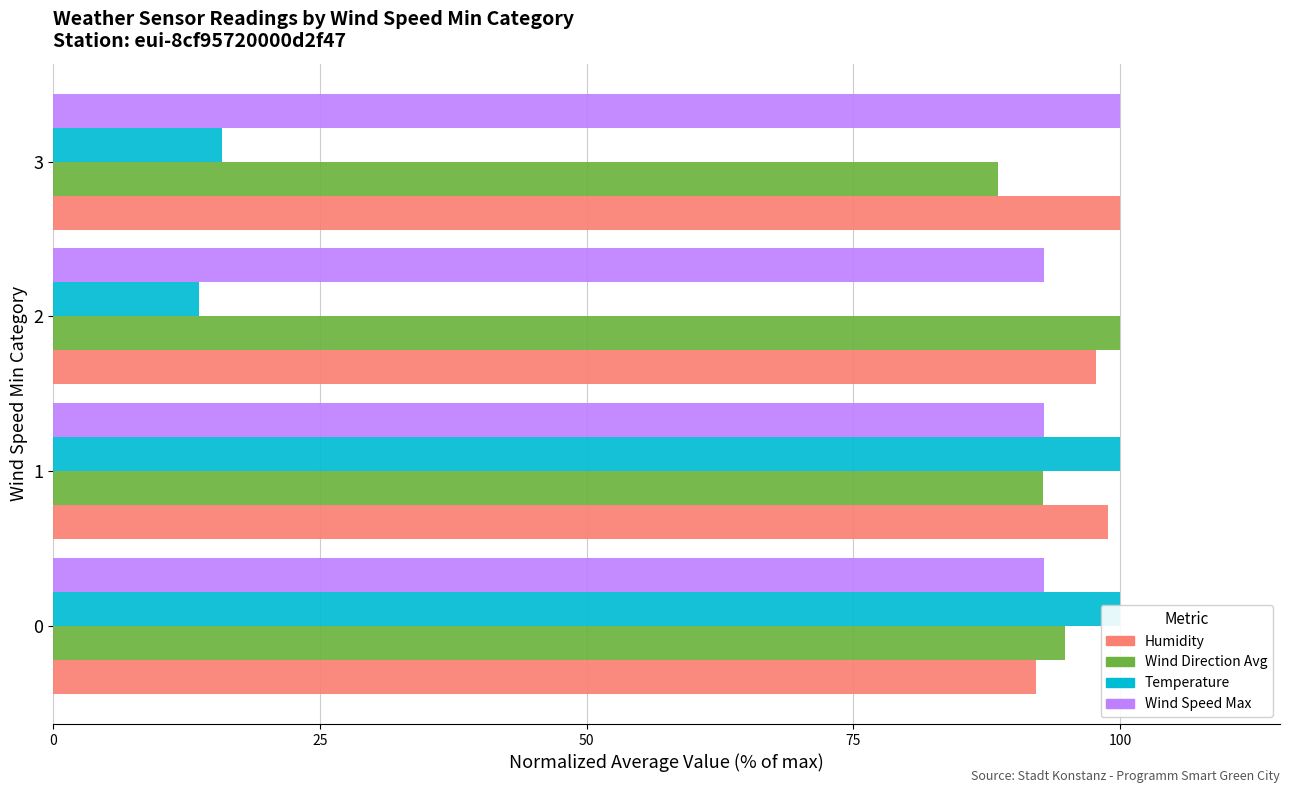

Which series has the largest total across all categories?

humidity